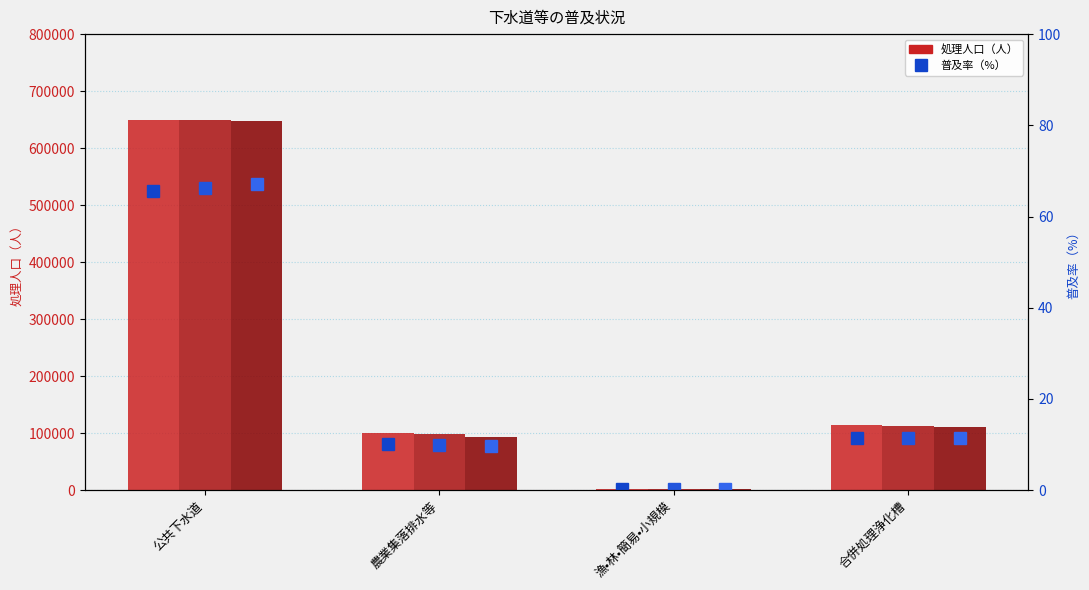

How many groups of bars are there?

4